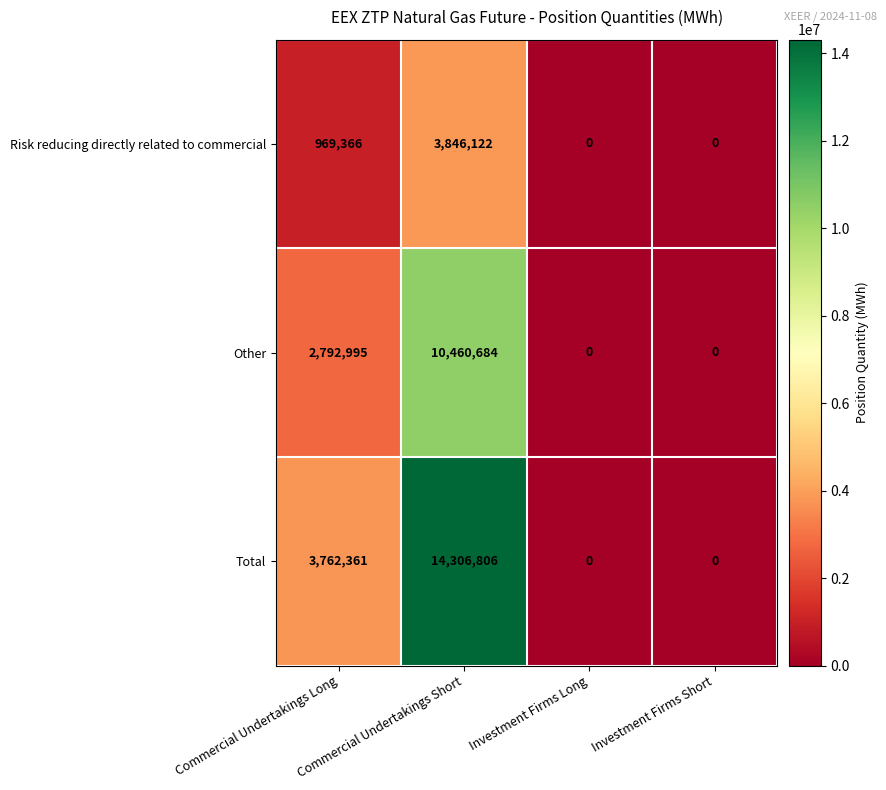

Rank the series by their maximum value, from highest to lowest.

Total, Other, Risk reducing directly related to commercial